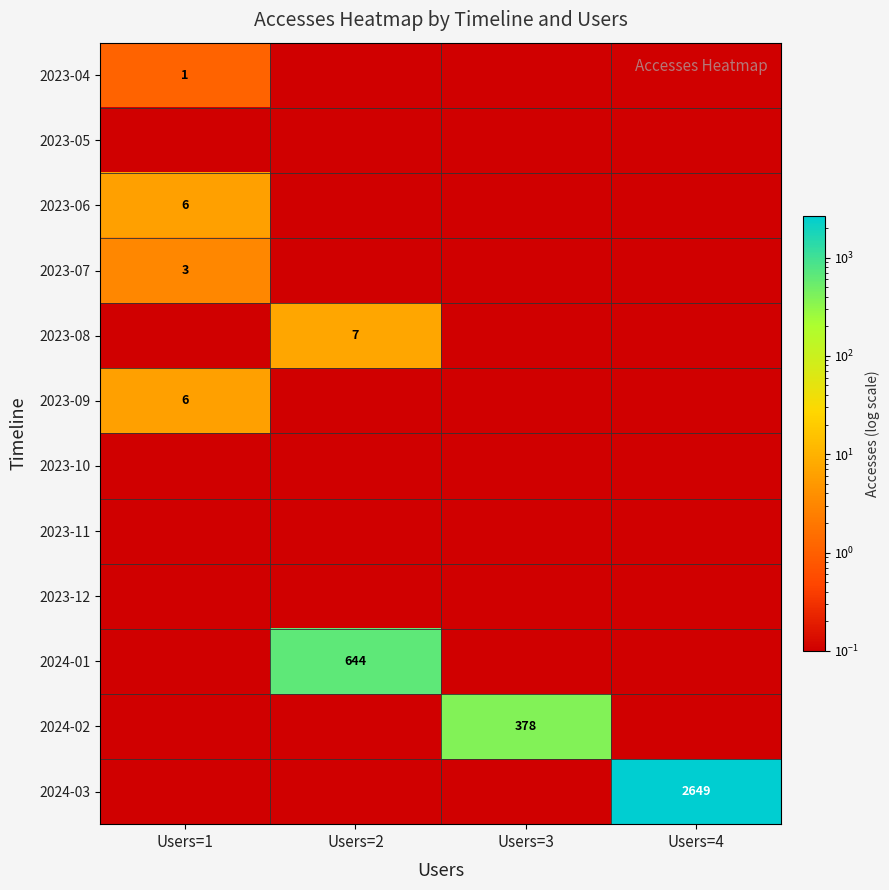

True or false: 2023-06 has a value of 9.7 at Users=1.

False